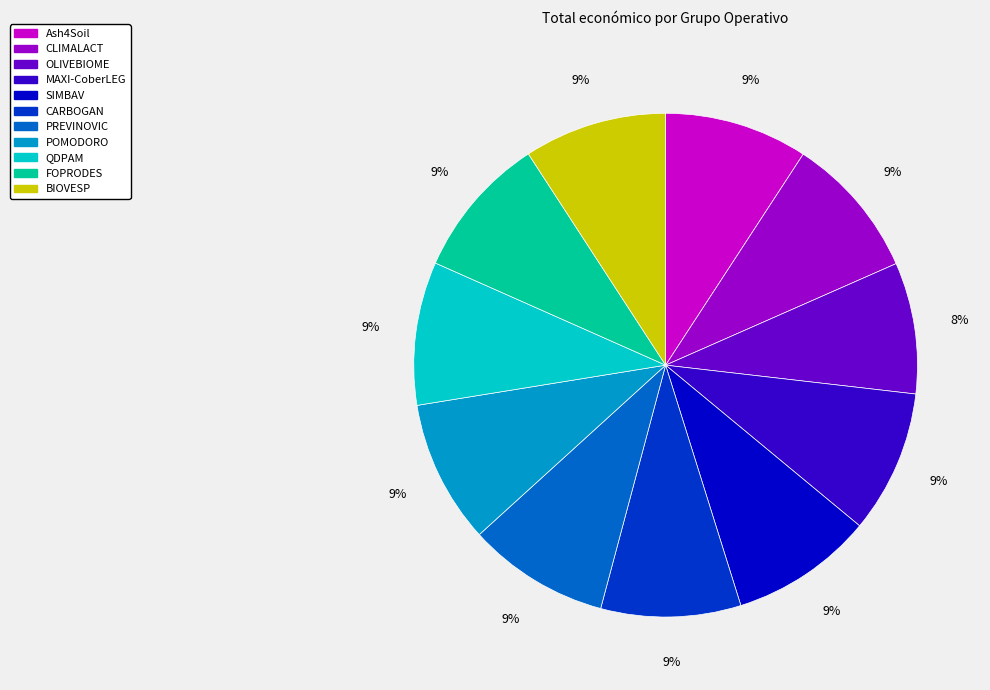

Is Ash4Soil the majority of the pie?

No